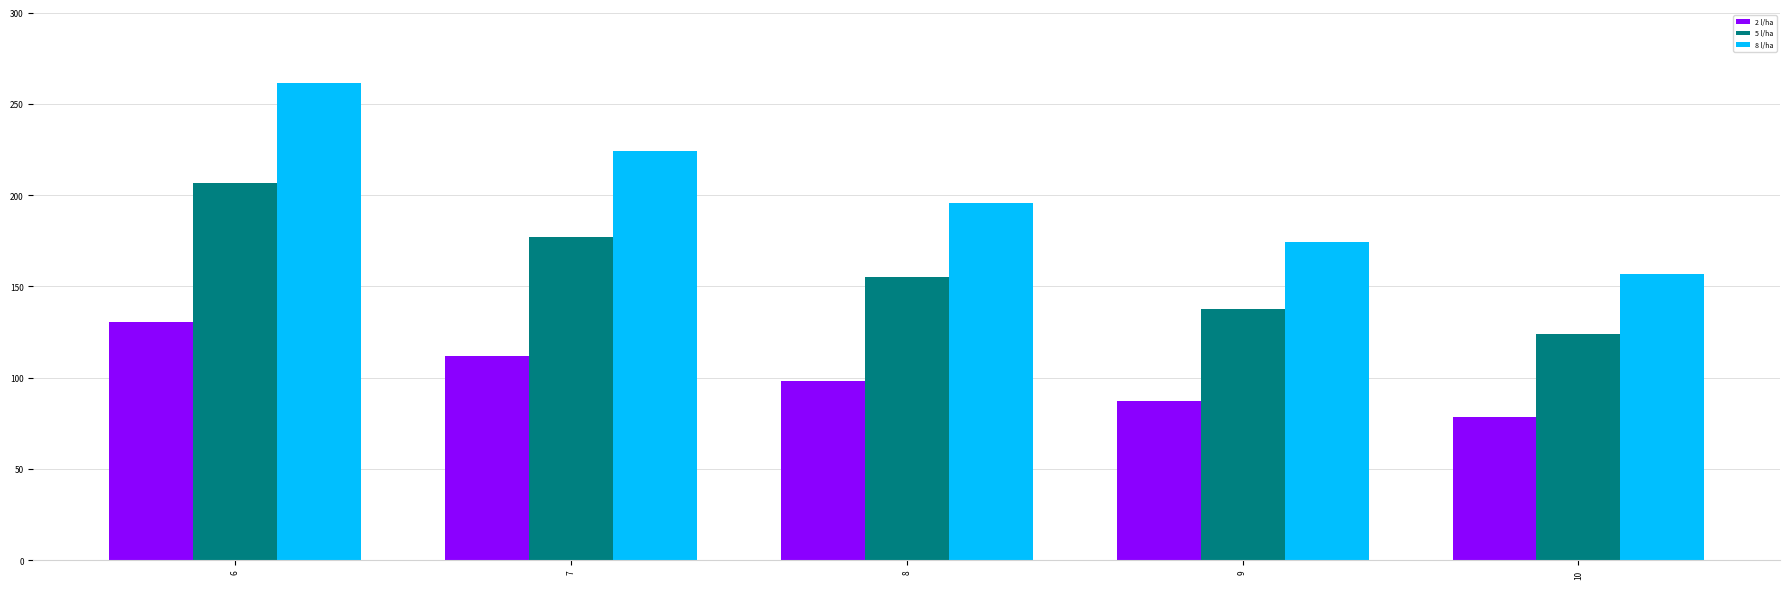

What is the minimum value shown in the chart?

78.4